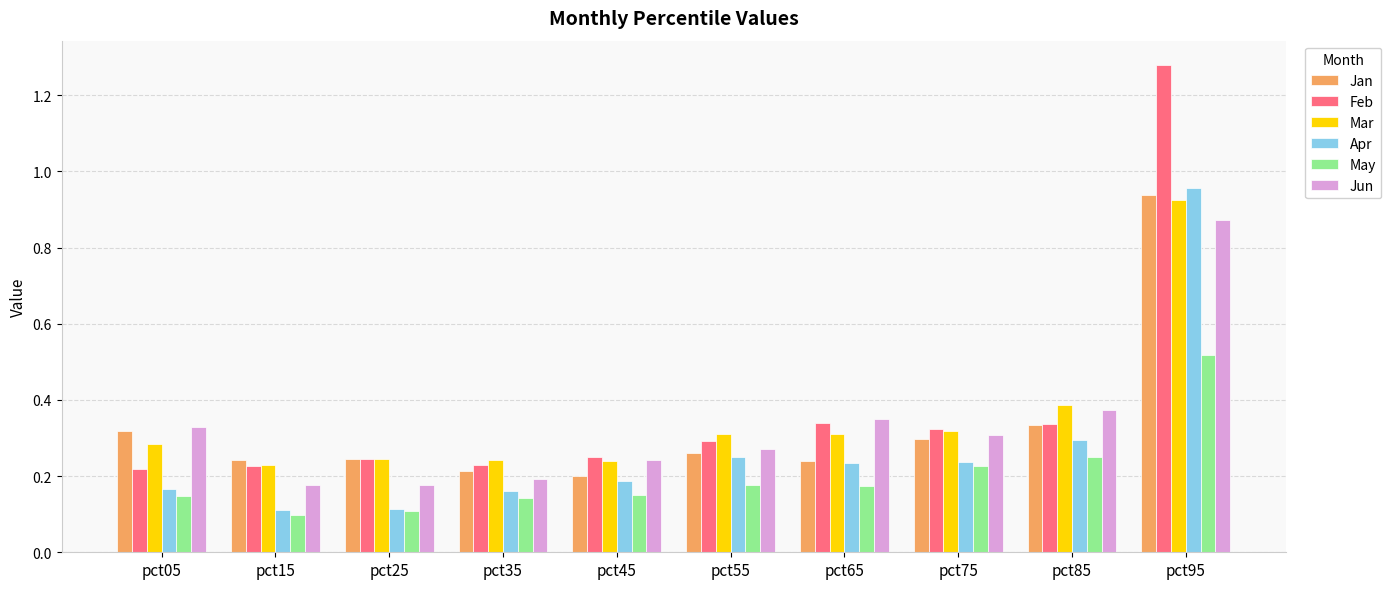

Which series has the widest spread of values?

Feb